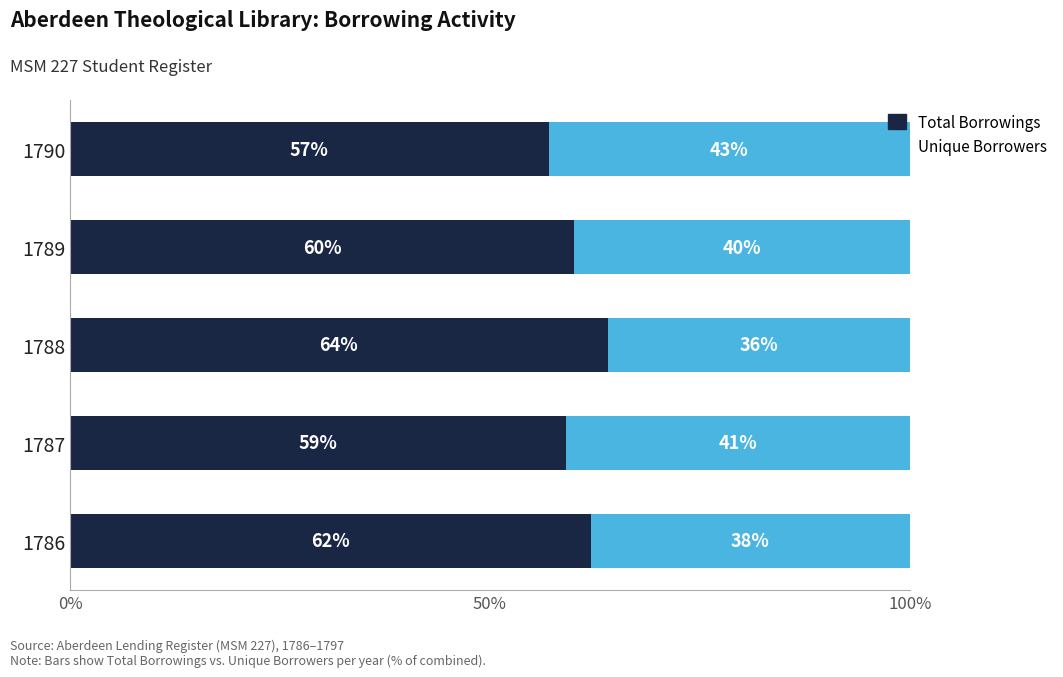

What are all the series names shown in the legend?

Total Borrowings, Unique Borrowers